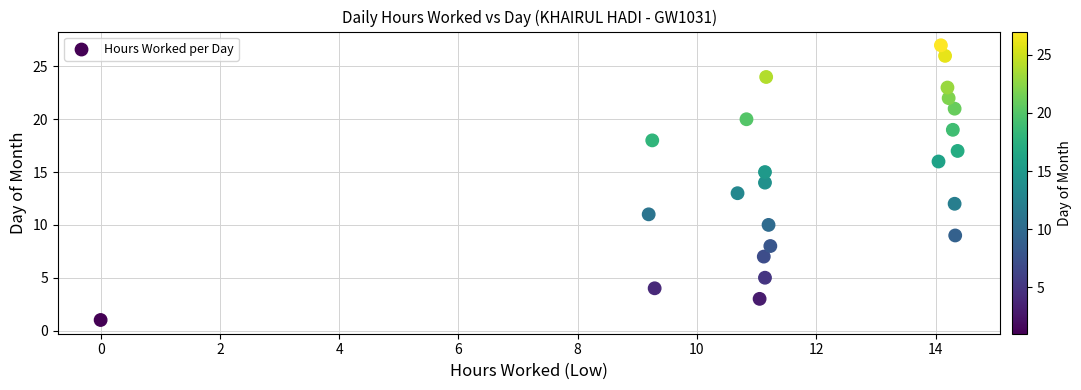

What is the range of Y values (max minus min)?

26